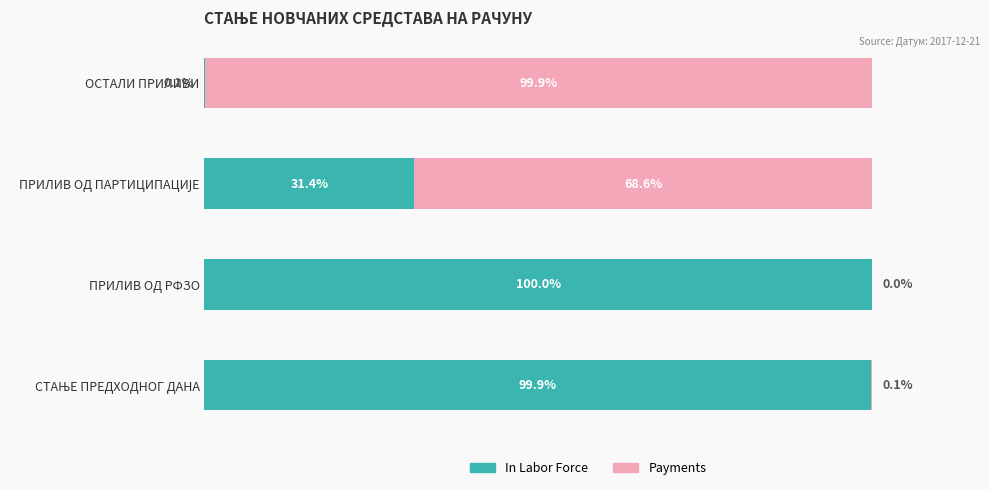

Which category has the highest value in the In Labor Force series?

ПРИЛИВ ОД РФЗО